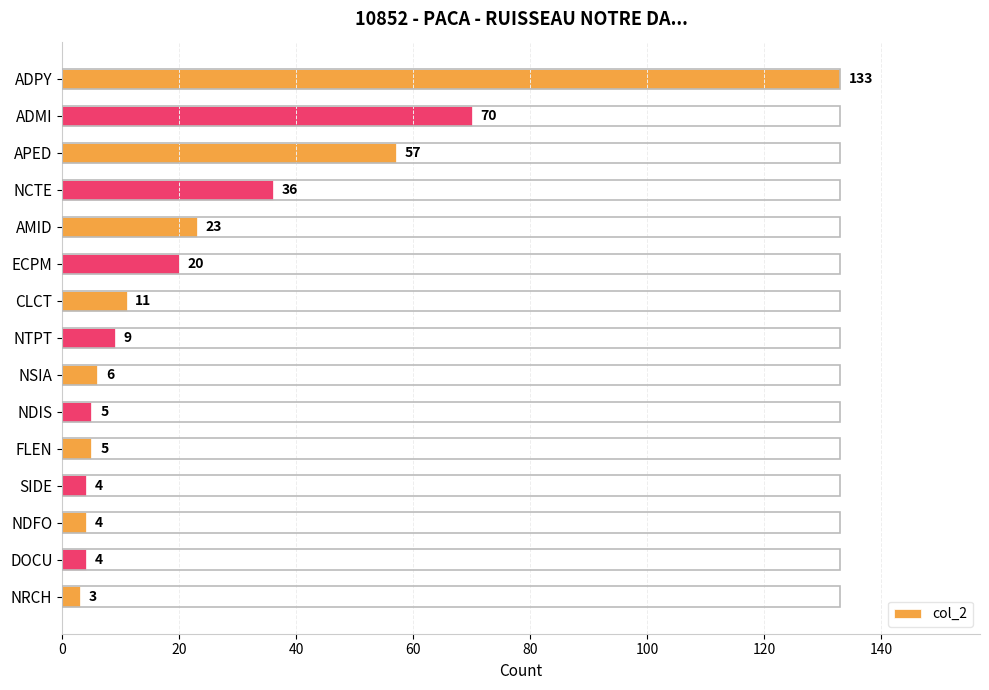

Reading top to bottom, list all the values displayed in this chart.

133	70	57	36	23	20	11	9	6	5	5	4	4	4	3